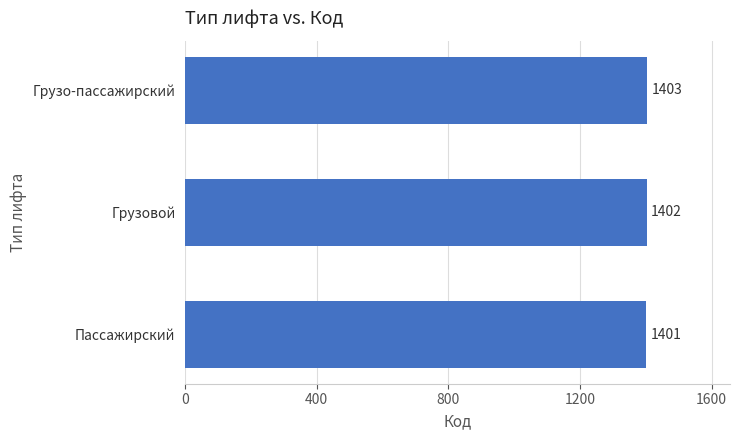

List the labels in order of value, largest first.

Грузо-пассажирский, Грузовой, Пассажирский